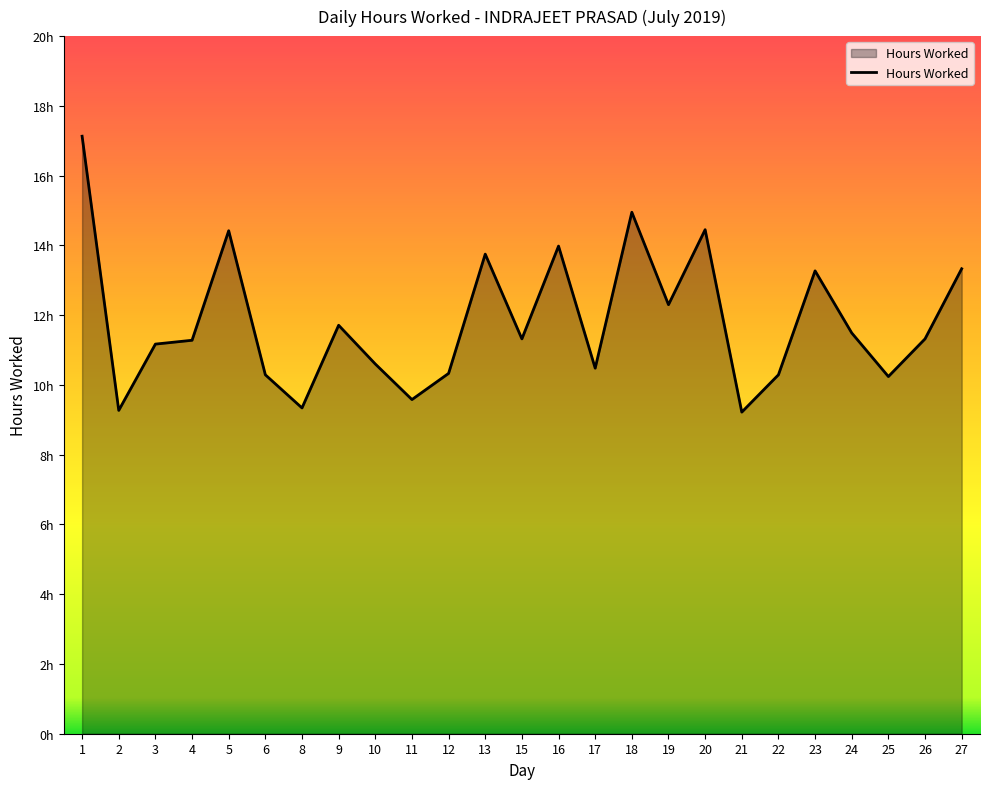

Is this an area chart (filled region under the line)?

Yes